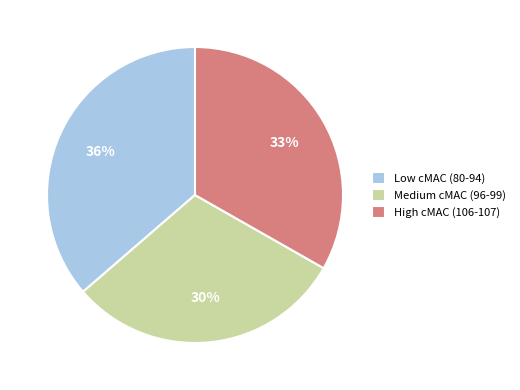

To the nearest percent, what is the difference between the High cMAC (106-107) and Low cMAC (80-94) slice percentages?

3%